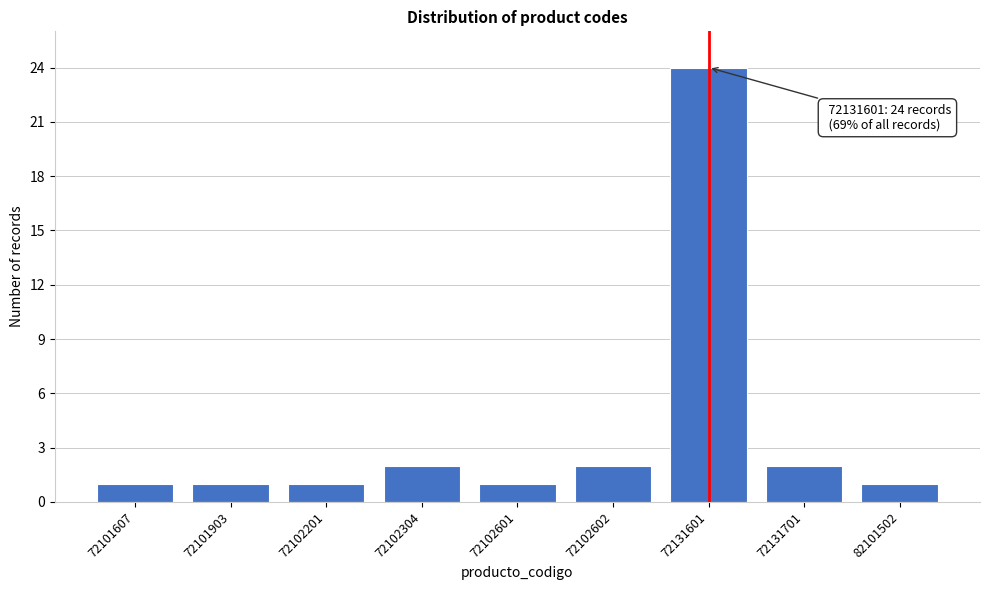

Reading right to left, transcribe all the data shown in this chart.

82101502=1	72131701=2	72131601=24	72102602=2	72102601=1	72102304=2	72102201=1	72101903=1	72101607=1